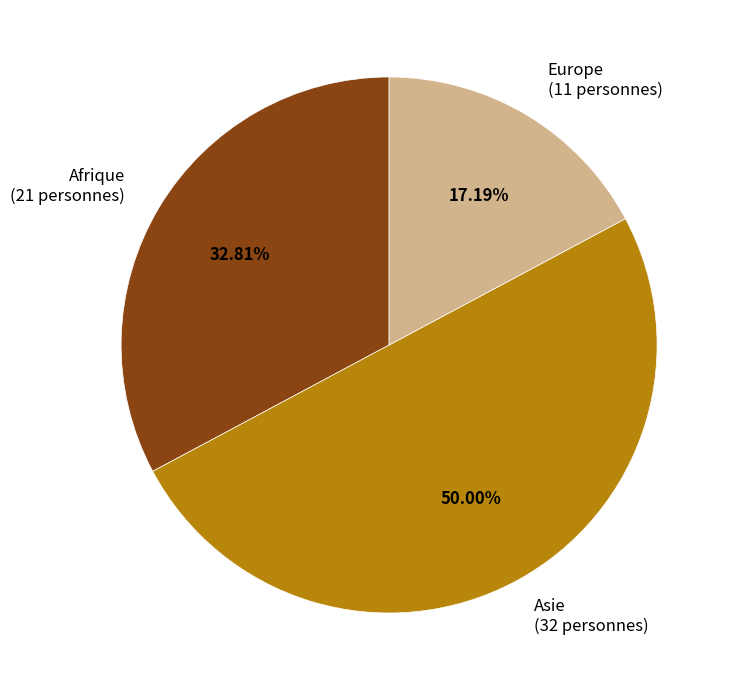

Rank the categories by value from highest to lowest.

Asie (32 personnes), Afrique (21 personnes), Europe (11 personnes)